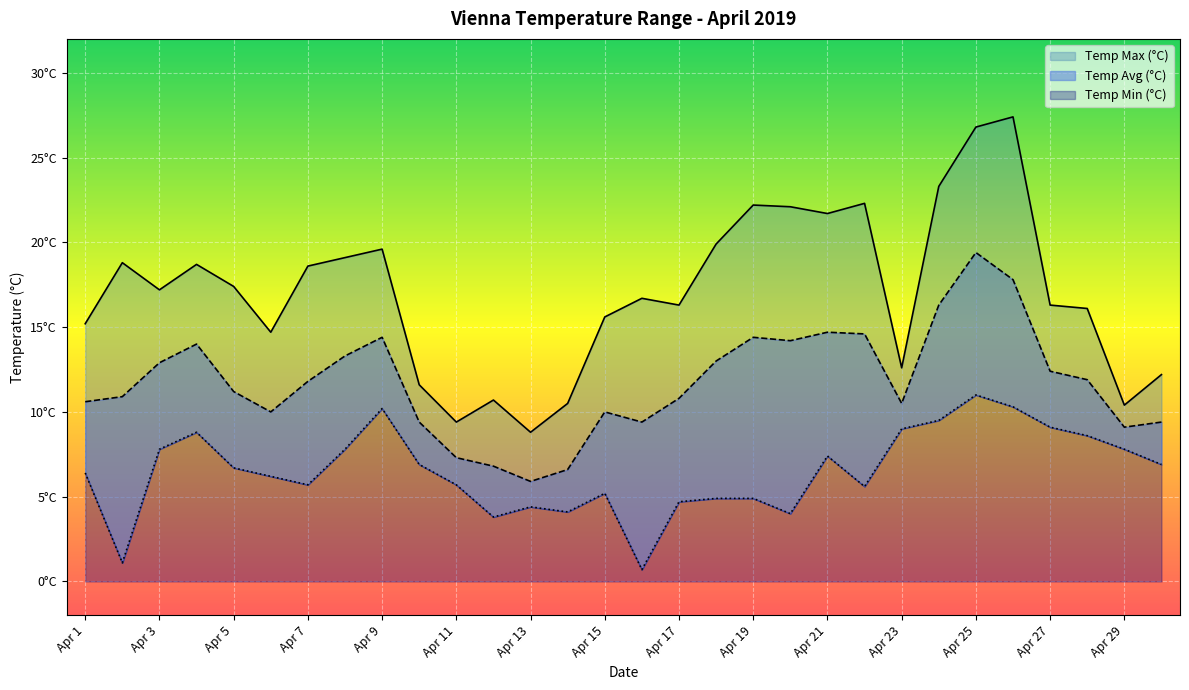

True or false: Temp Max (°C) and Temp Avg (°C) cross at least once.

False